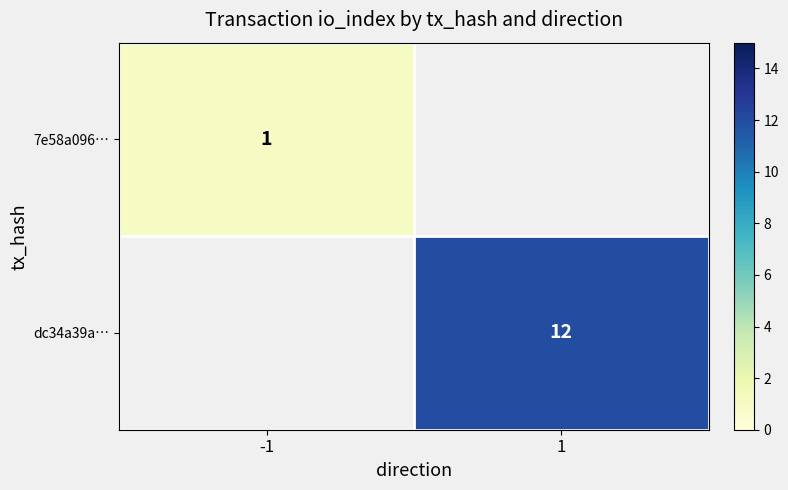

At how many categories does at least one series exceed 6?

1